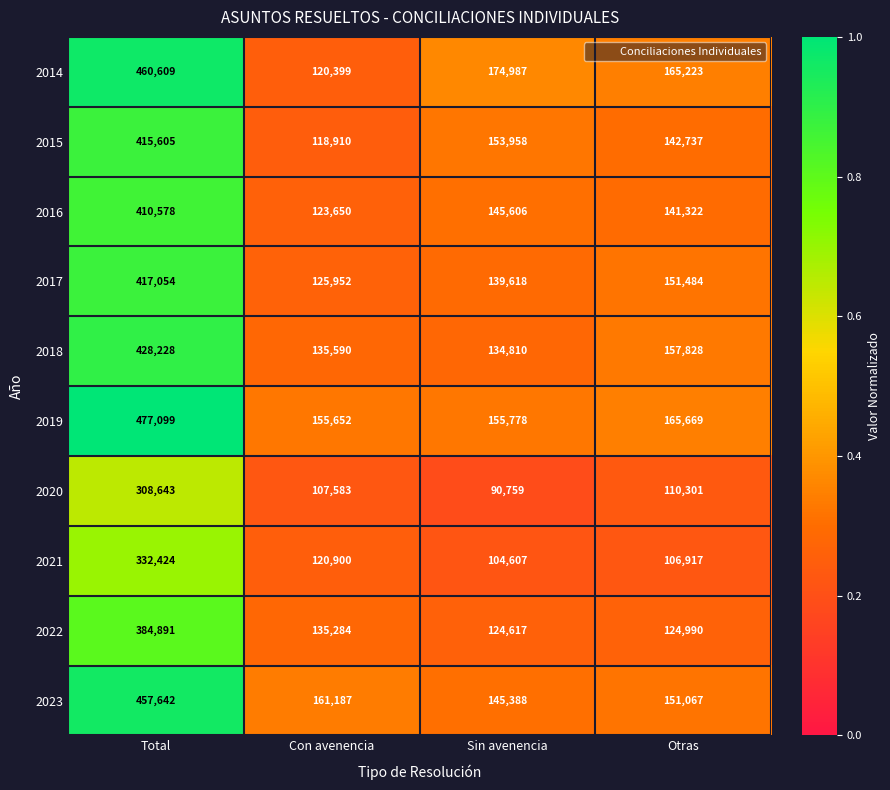

What is the difference between the maximum and minimum values in the 2016 series?

286928